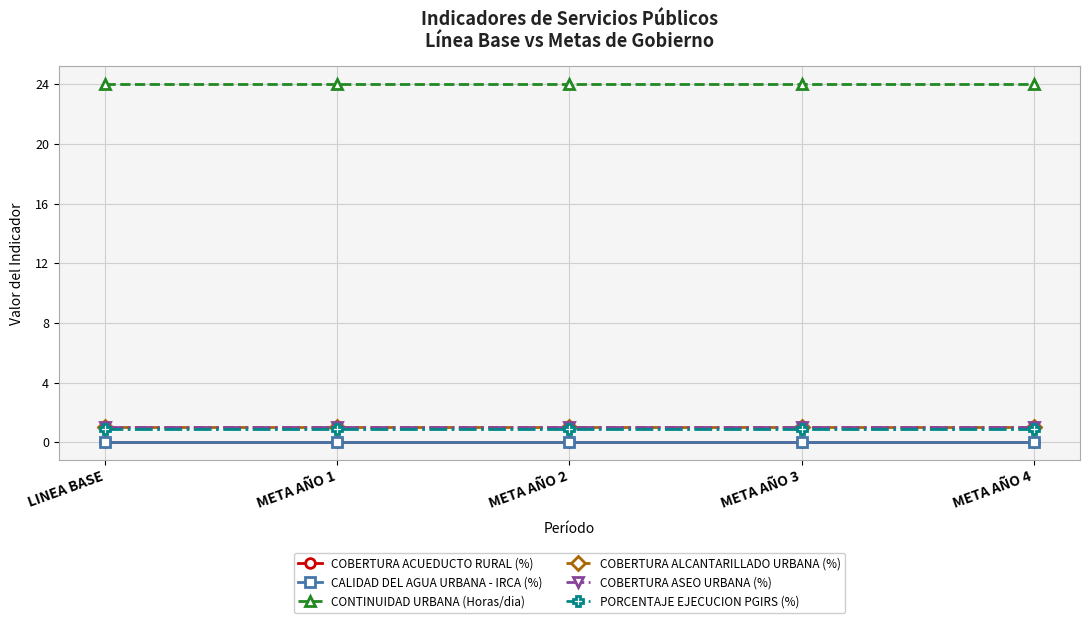

Reading left to right, extract all data points from this chart.

COBERTURA ACUEDUCTO RURAL (%): LINEA BASE=0.0	META AÑO 1=0.0	META AÑO 2=0.0	META AÑO 3=0.0	META AÑO 4=0.0
CALIDAD DEL AGUA URBANA - IRCA (%): LINEA BASE=0.0	META AÑO 1=0.0	META AÑO 2=0.0	META AÑO 3=0.0	META AÑO 4=0.0
CONTINUIDAD URBANA (Horas/dia): LINEA BASE=24.0	META AÑO 1=24.0	META AÑO 2=24.0	META AÑO 3=24.0	META AÑO 4=24.0
COBERTURA ALCANTARILLADO URBANA (%): LINEA BASE=1.0	META AÑO 1=1.0	META AÑO 2=1.0	META AÑO 3=1.0	META AÑO 4=1.0
COBERTURA ASEO URBANA (%): LINEA BASE=1.0	META AÑO 1=1.0	META AÑO 2=1.0	META AÑO 3=1.0	META AÑO 4=1.0
PORCENTAJE EJECUCION PGIRS (%): LINEA BASE=0.9	META AÑO 1=0.9	META AÑO 2=0.9	META AÑO 3=0.9	META AÑO 4=0.9